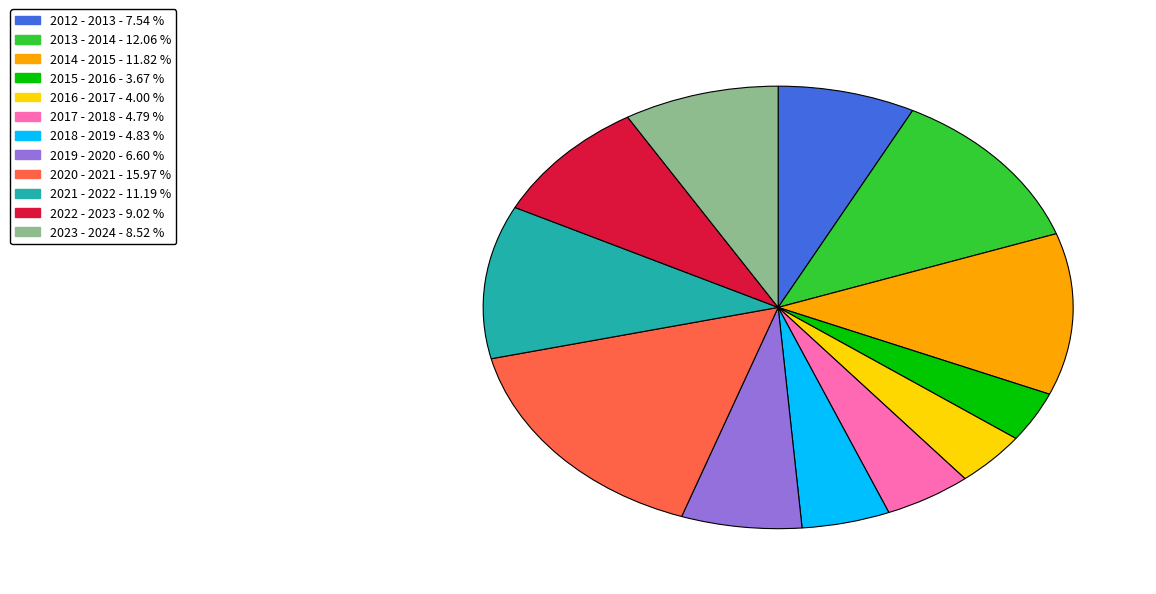

Which has a higher value, 2015 - 2016 or 2023 - 2024?

2023 - 2024